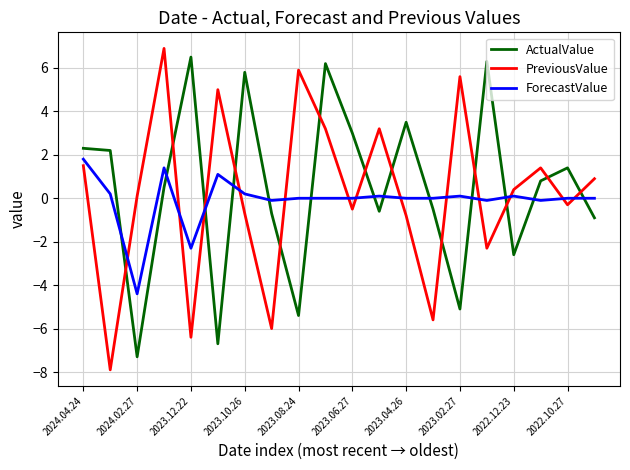

What is the maximum value shown in the chart?

6.9